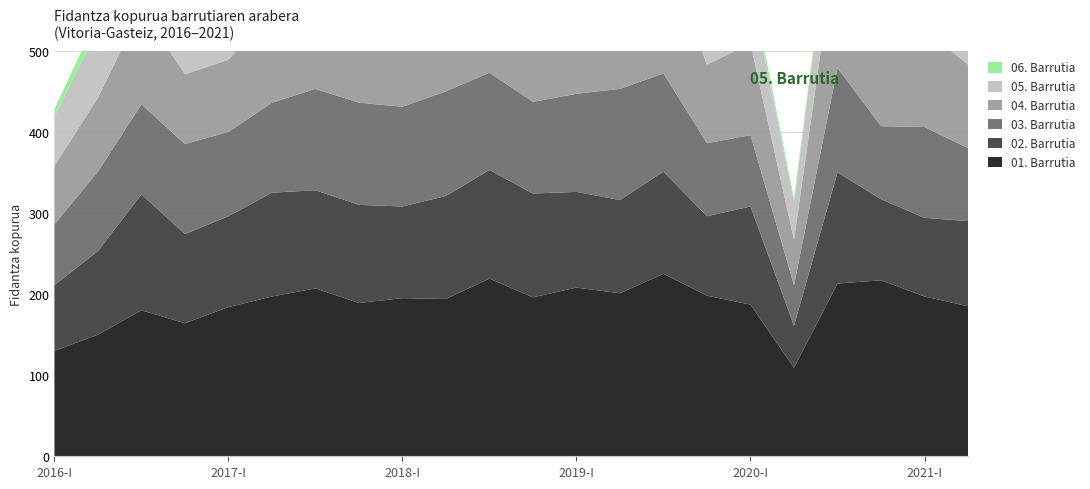

Reading left to right, extract all data points from this chart.

01. Barrutia: 2016-I=130	2016-II=150	2016-III=180	2016-IV=164	2017-I=184	2017-II=197	2017-III=207	2017-IV=189	2018-I=195	2018-II=194	2018-III=219	2018-IV=196	2019-I=208	2019-II=201	2019-III=225	2019-IV=198	2020-I=187	2020-II=109	2020-III=213	2020-IV=217	2021-I=197	2021-II=185
02. Barrutia: 2016-I=81	2016-II=103	2016-III=143	2016-IV=110	2017-I=112	2017-II=128	2017-III=121	2017-IV=121	2018-I=113	2018-II=127	2018-III=134	2018-IV=128	2019-I=118	2019-II=115	2019-III=126	2019-IV=98	2020-I=121	2020-II=52	2020-III=137	2020-IV=100	2021-I=97	2021-II=105
03. Barrutia: 2016-I=75	2016-II=98	2016-III=111	2016-IV=111	2017-I=104	2017-II=111	2017-III=125	2017-IV=126	2018-I=123	2018-II=129	2018-III=120	2018-IV=113	2019-I=121	2019-II=137	2019-III=121	2019-IV=90	2020-I=88	2020-II=50	2020-III=129	2020-IV=90	2021-I=112	2021-II=90
04. Barrutia: 2016-I=72	2016-II=91	2016-III=118	2016-IV=86	2017-I=89	2017-II=112	2017-III=140	2017-IV=117	2018-I=115	2018-II=114	2018-III=119	2018-IV=111	2019-I=133	2019-II=103	2019-III=154	2019-IV=97	2020-I=113	2020-II=56	2020-III=166	2020-IV=106	2021-I=120	2021-II=103
05. Barrutia: 2016-I=61	2016-II=85	2016-III=62	2016-IV=85	2017-I=95	2017-II=87	2017-III=88	2017-IV=80	2018-I=85	2018-II=88	2018-III=70	2018-IV=81	2019-I=108	2019-II=77	2019-III=104	2019-IV=84	2020-I=68	2020-II=47	2020-III=82	2020-IV=95	2021-I=78	2021-II=70
06. Barrutia: 2016-I=9	2016-II=16	2016-III=11	2016-IV=9	2017-I=5	2017-II=7	2017-III=12	2017-IV=5	2018-I=7	2018-II=6	2018-III=4	2018-IV=5	2019-I=6	2019-II=4	2019-III=7	2019-IV=6	2020-I=11	2020-II=4	2020-III=9	2020-IV=4	2021-I=9	2021-II=5